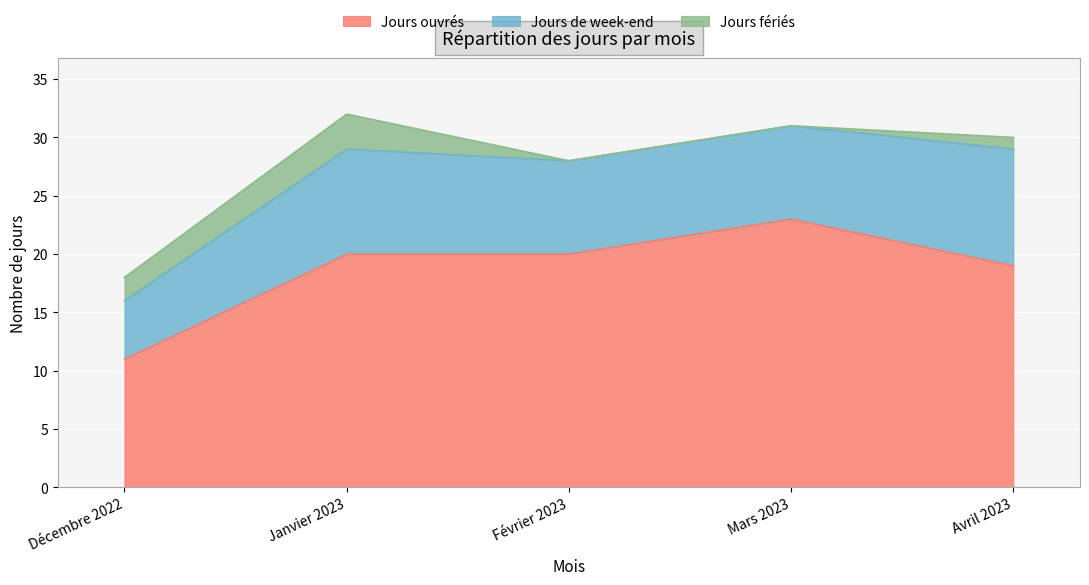

True or false: Jours fériés and Jours de week-end cross at least once.

False